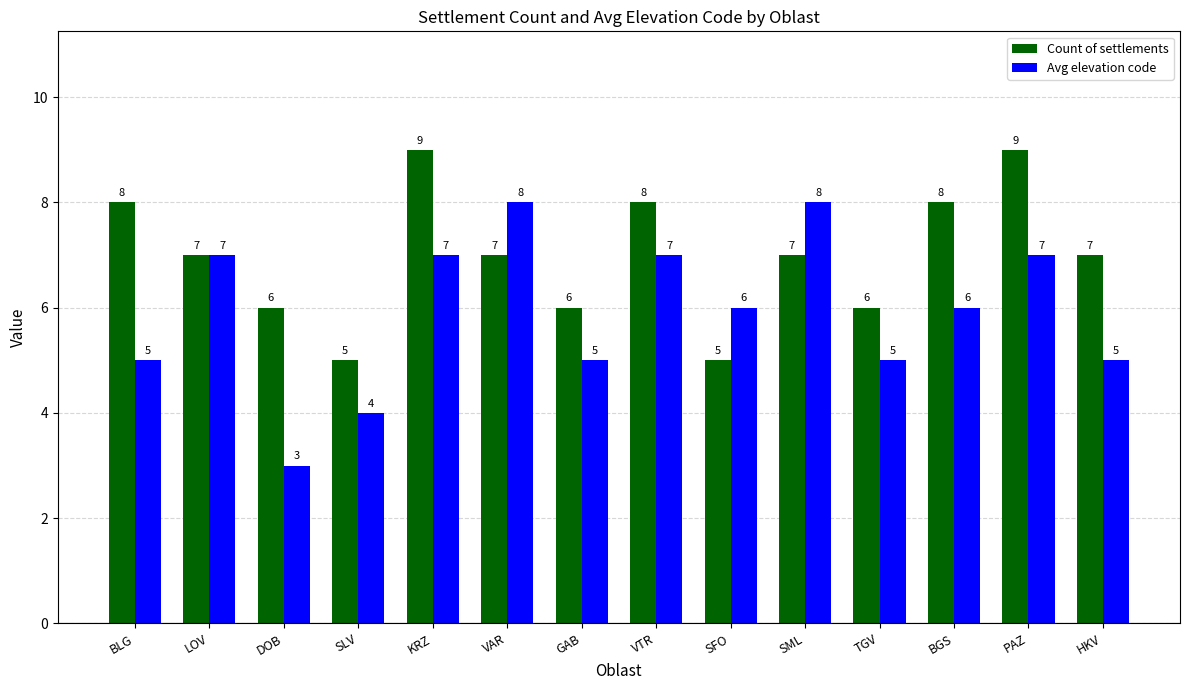

Which series changed the most between SLV and SML?

Avg elevation code